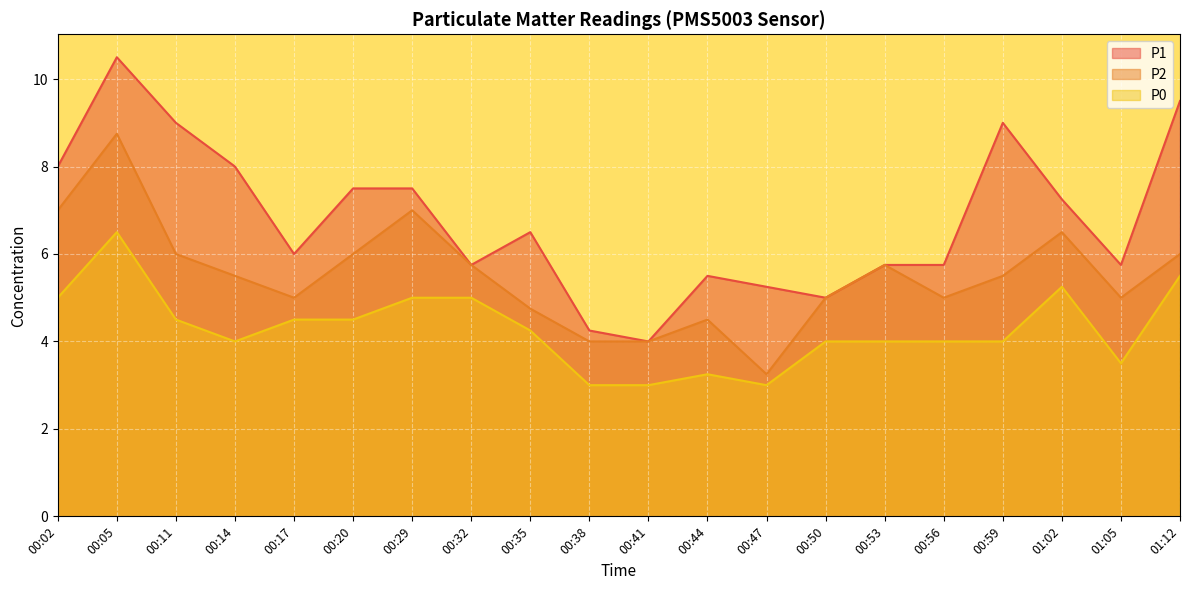

How many interior local peaks does the P0 series have?

3